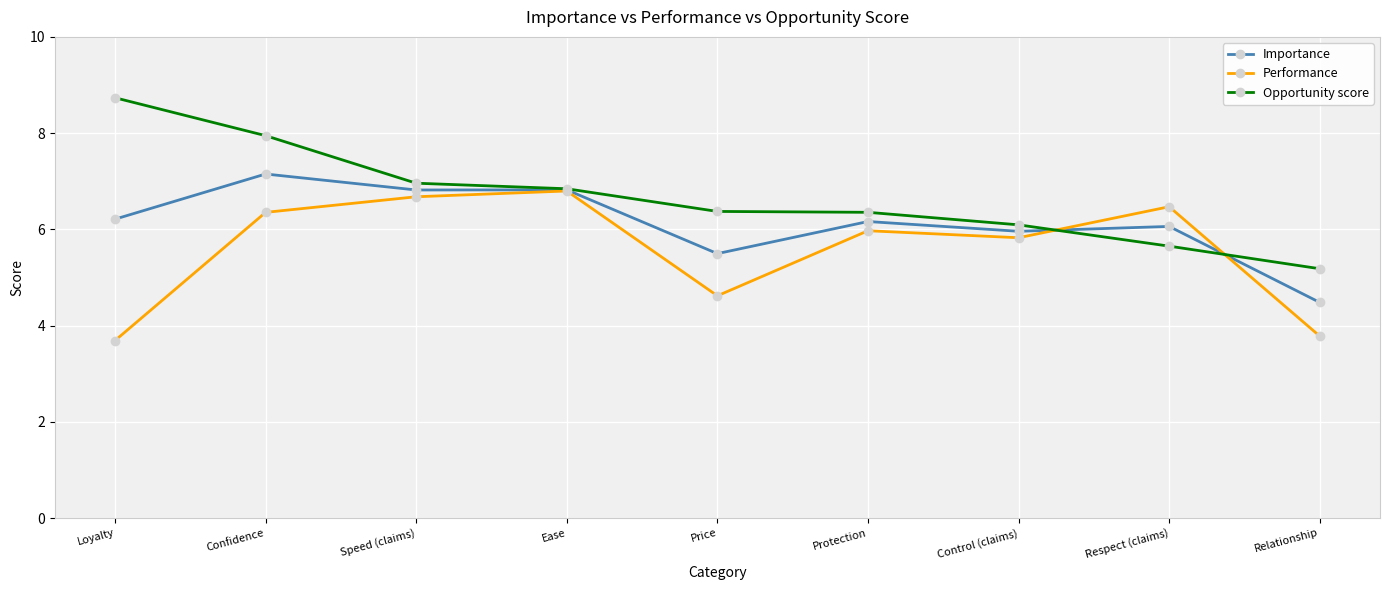

Does the chart have visible grid lines?

Yes